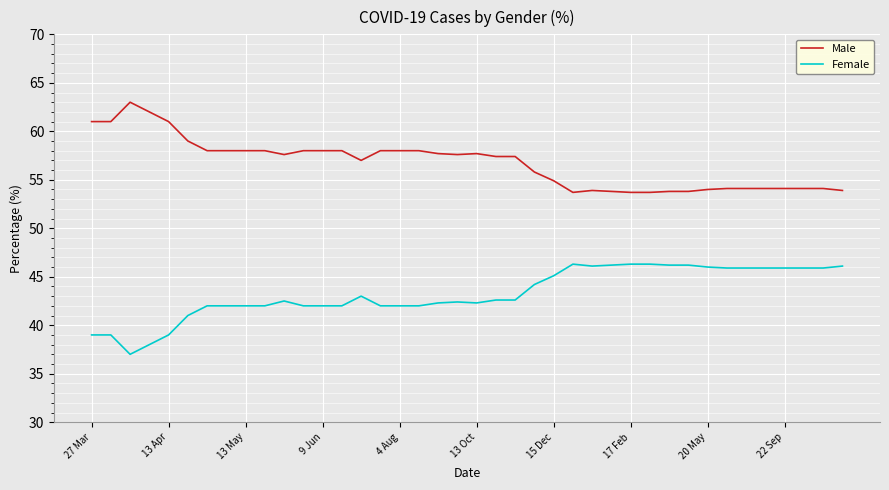

What is the smallest value displayed?

37.0